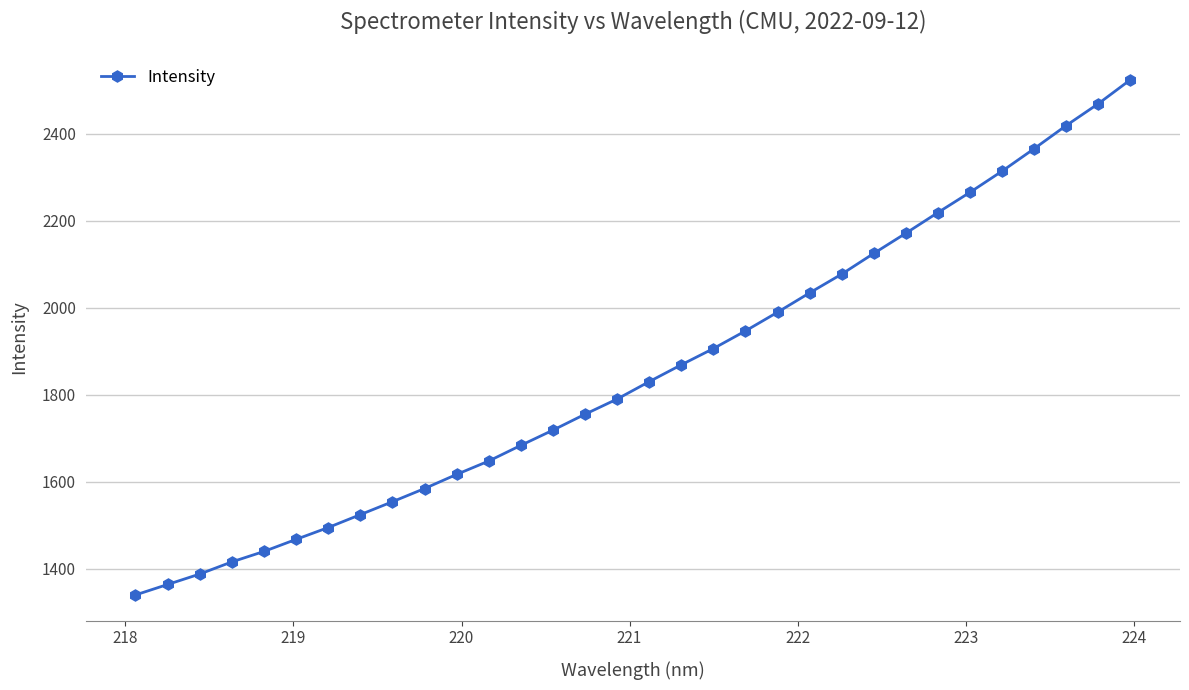

What is the minimum value shown in the chart?

1339.2